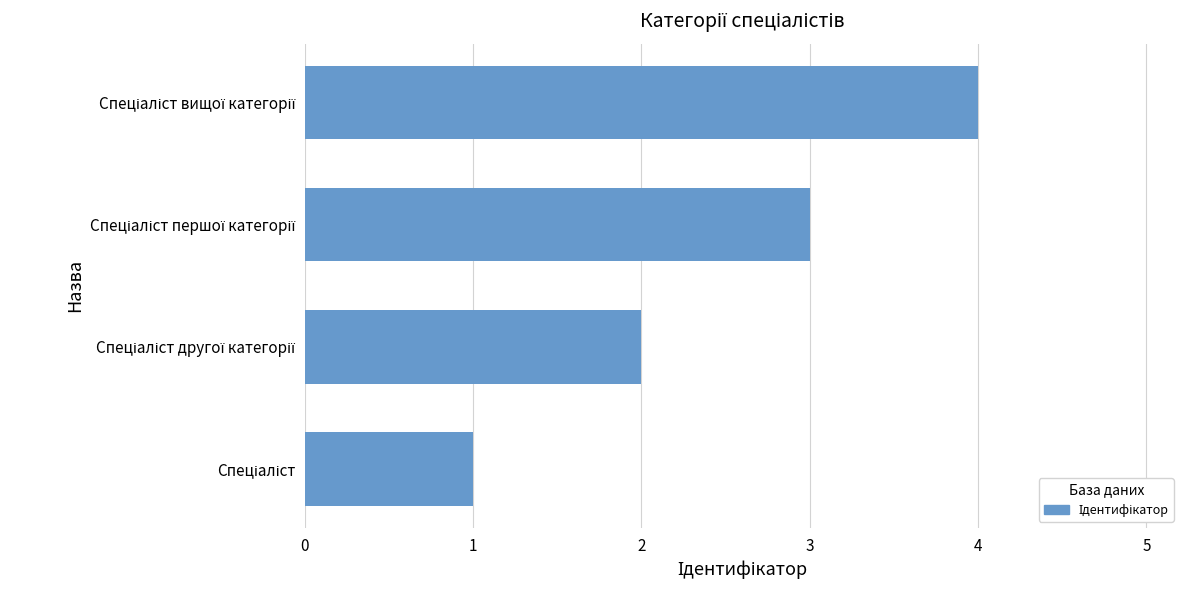

What is the difference between the maximum and minimum values?

3